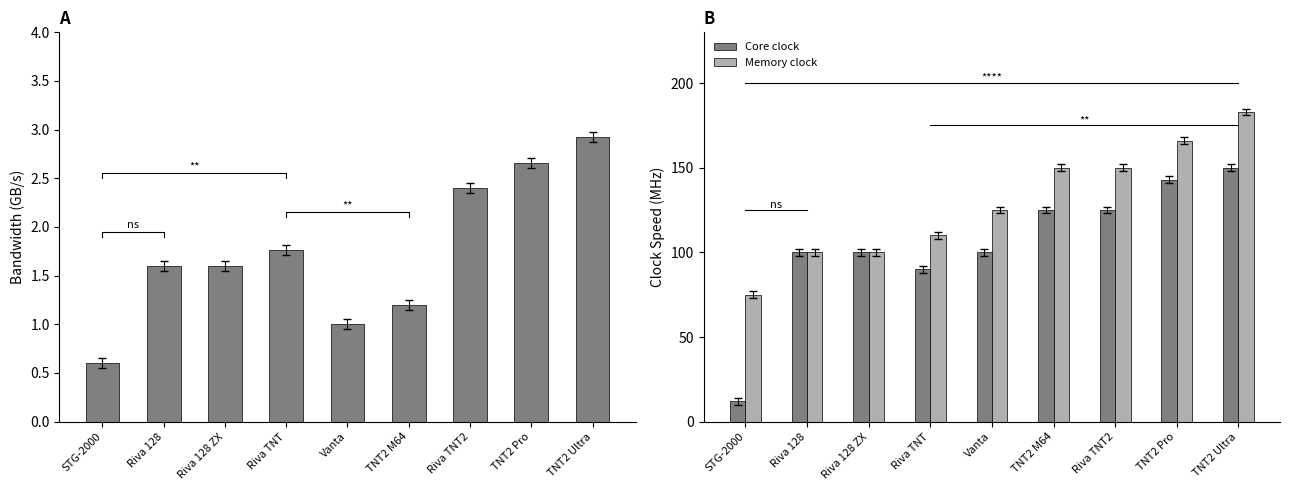

Which series changed the most between Vanta and TNT2 M64?

Core clock